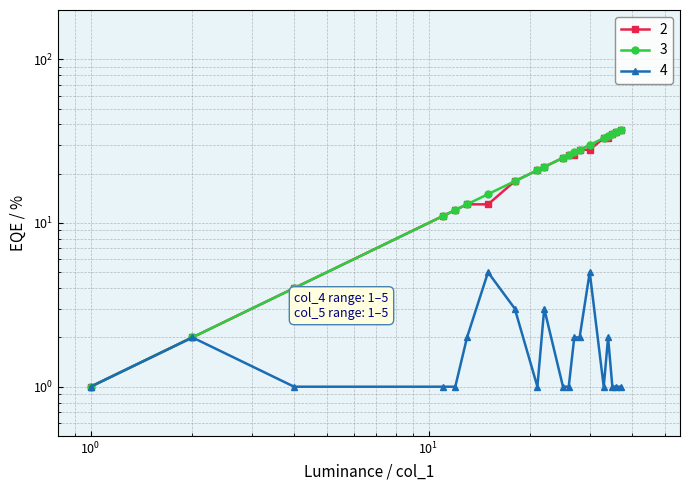

List the labels in order of 2 value, smallest first.

1, 2, 4, 11, 12, 13, 15, 18, 21, 22, 25, 26, 27, 28, 30, 33, 34, 35, 36, 37